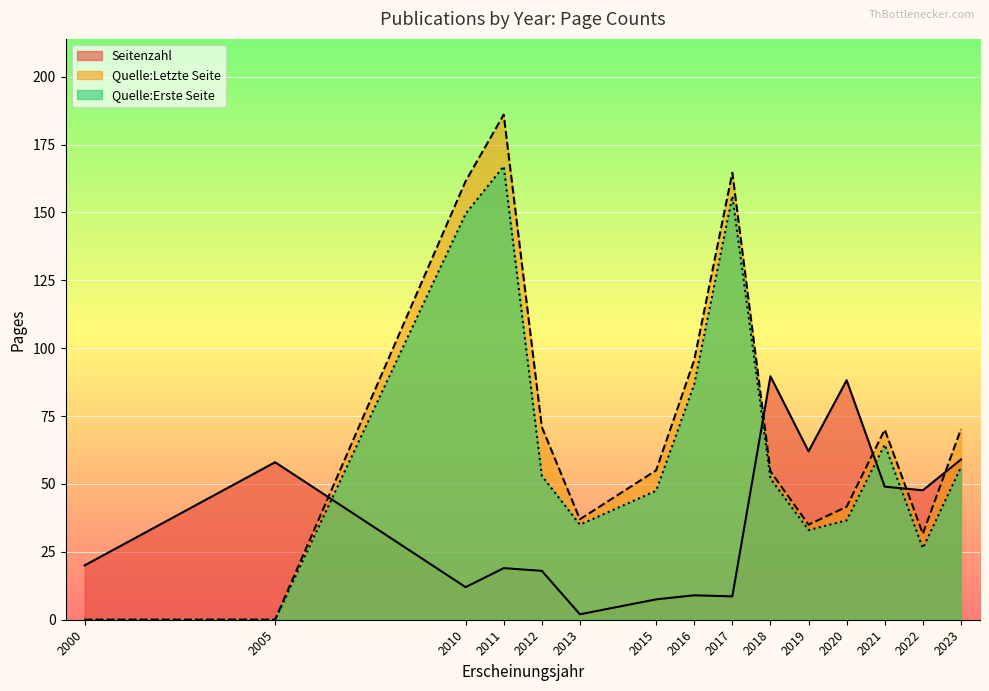

What is the total value across all series at 2021?

183.5